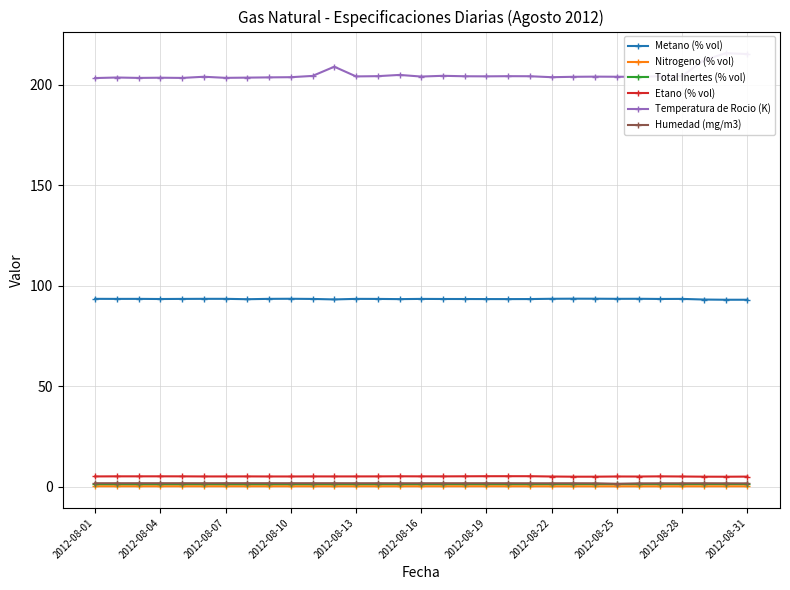

True or false: Metano (% vol) has more than 2 points higher than both neighbors.

True